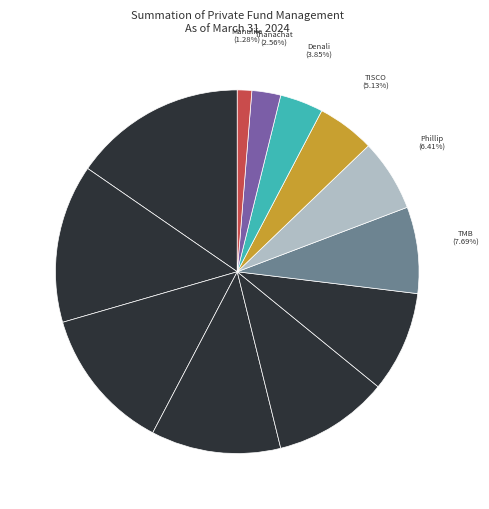

Which category has the smallest portion of the pie?

Manulife Asset Management